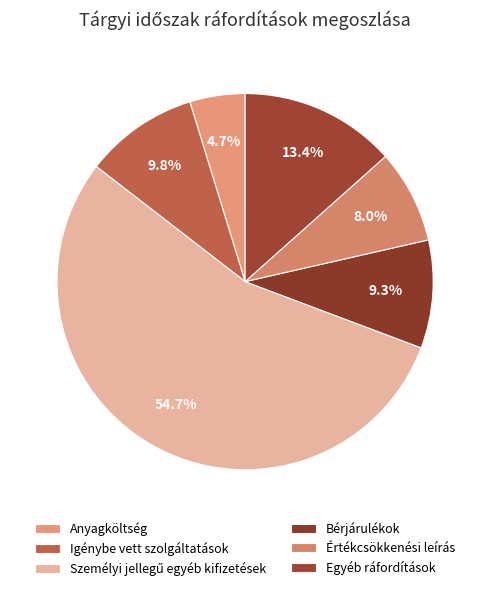

Is there a majority slice in this chart?

Yes